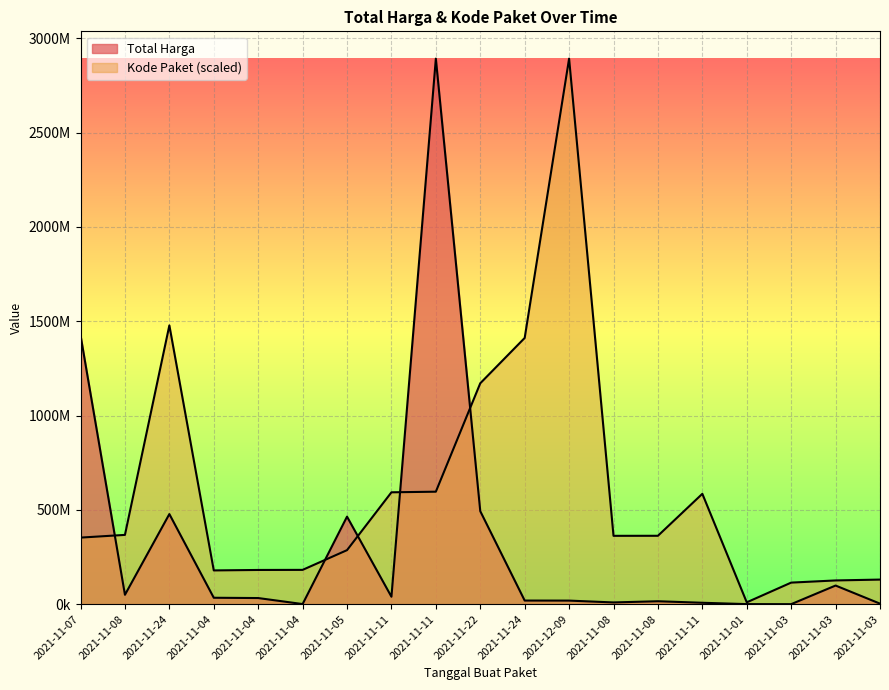

True or false: Total Harga and Kode Paket intersect in this chart.

True